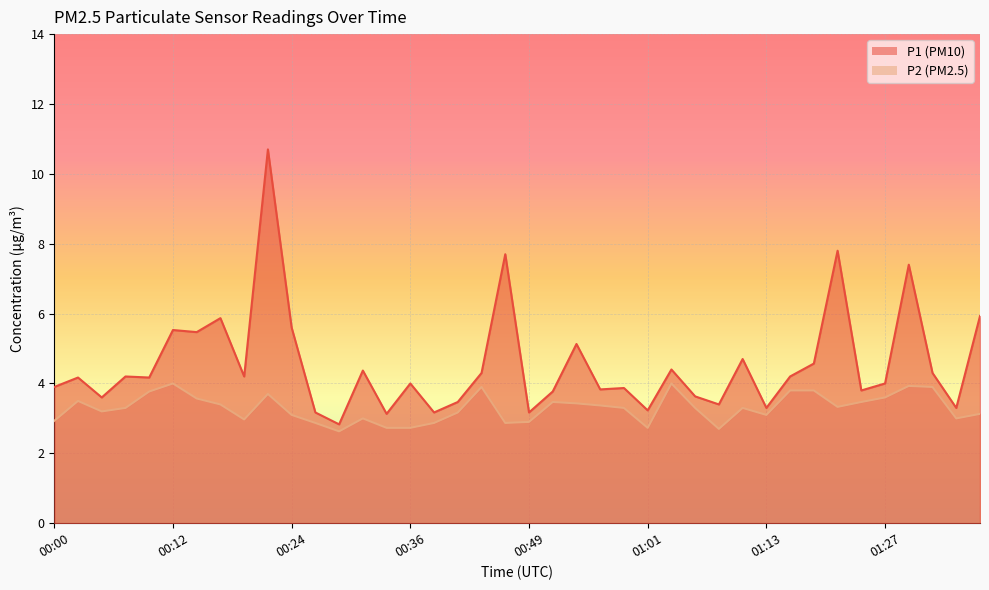

Reading left to right, what are all the values shown in this chart?

P1: 00:00=3.9	00:02=4.2	00:05=3.6	00:07=4.2	00:10=4.2	00:12=5.5	00:14=5.5	00:17=5.9	00:19=4.2	00:22=10.7	00:24=5.6	00:27=3.2	00:29=2.8	00:31=4.4	00:34=3.1	00:36=4.0	00:39=3.2	00:41=3.5	00:44=4.3	00:46=7.7	00:49=3.2	00:51=3.8	00:53=5.1	00:56=3.8	00:58=3.9	01:01=3.2	01:03=4.4	01:06=3.6	01:08=3.4	01:11=4.7	01:13=3.3	01:16=4.2	01:19=4.6	01:21=7.8	01:24=3.8	01:27=4.0	01:29=7.4	01:32=4.3	01:34=3.3	01:37=5.9
P2: 00:00=2.9	00:02=3.5	00:05=3.2	00:07=3.3	00:10=3.8	00:12=4.0	00:14=3.6	00:17=3.4	00:19=3.0	00:22=3.7	00:24=3.1	00:27=2.9	00:29=2.6	00:31=3.0	00:34=2.7	00:36=2.7	00:39=2.9	00:41=3.2	00:44=3.9	00:46=2.9	00:49=2.9	00:51=3.5	00:53=3.4	00:56=3.4	00:58=3.3	01:01=2.7	01:03=4.0	01:06=3.3	01:08=2.7	01:11=3.3	01:13=3.1	01:16=3.8	01:19=3.8	01:21=3.3	01:24=3.5	01:27=3.6	01:29=3.9	01:32=3.9	01:34=3.0	01:37=3.1